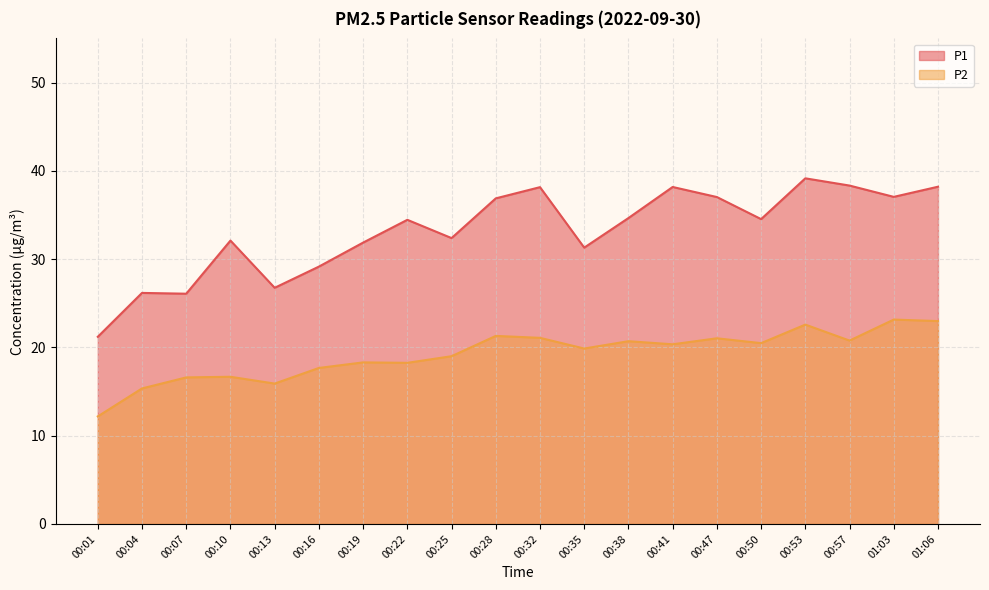

At which category is the sum across all series the highest?

00:53